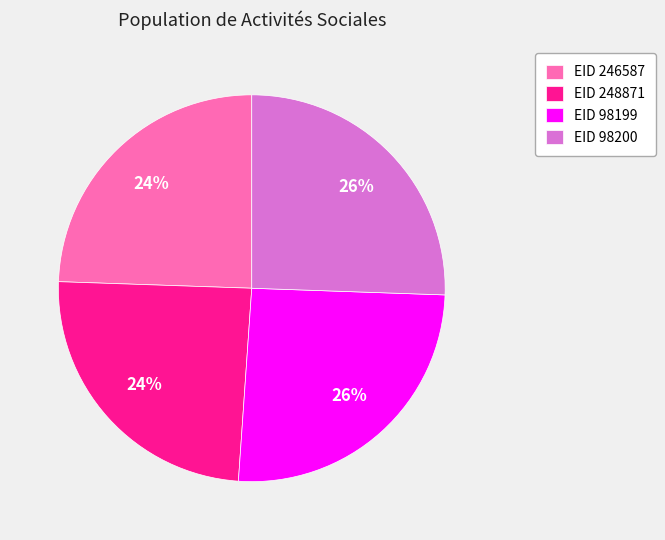

What percentage is the EID 246587 slice, to the nearest percent?

24%